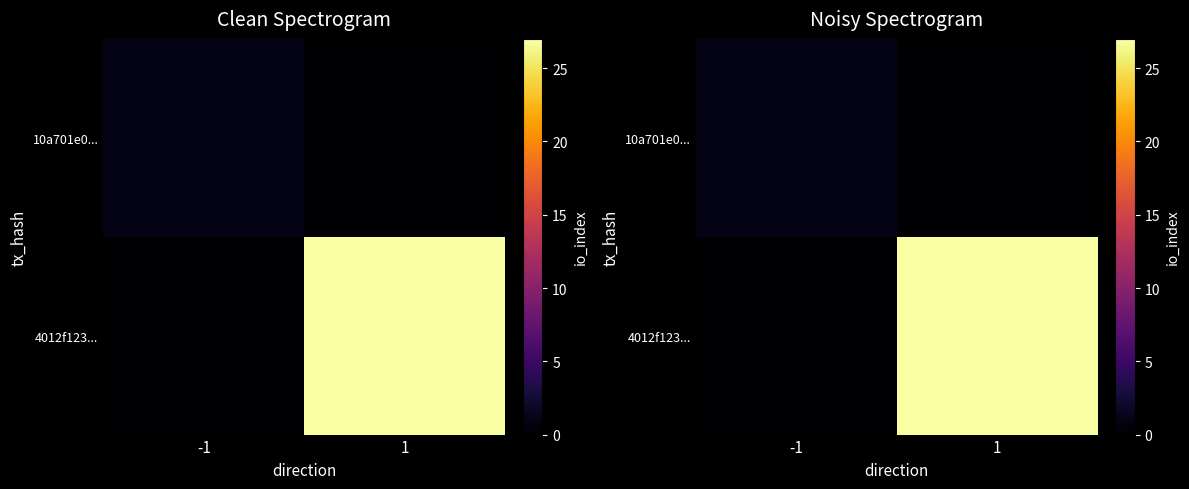

Which category has the highest value in the 4012f123... series?

1